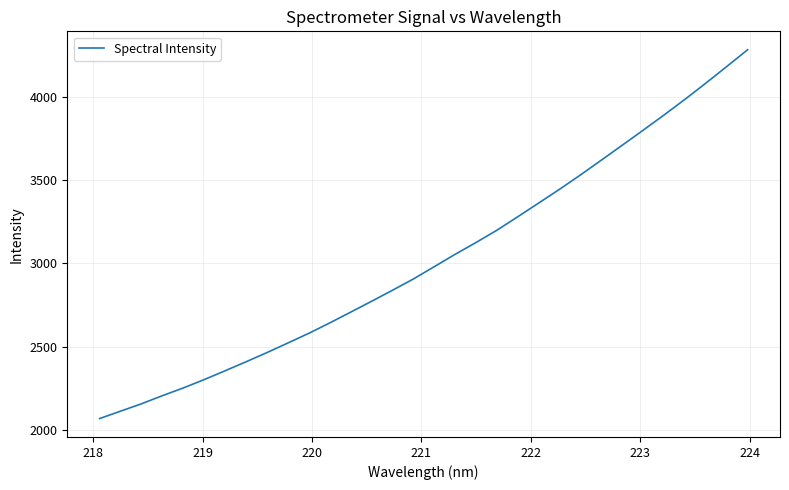

Is this an area chart (filled region under the line)?

No